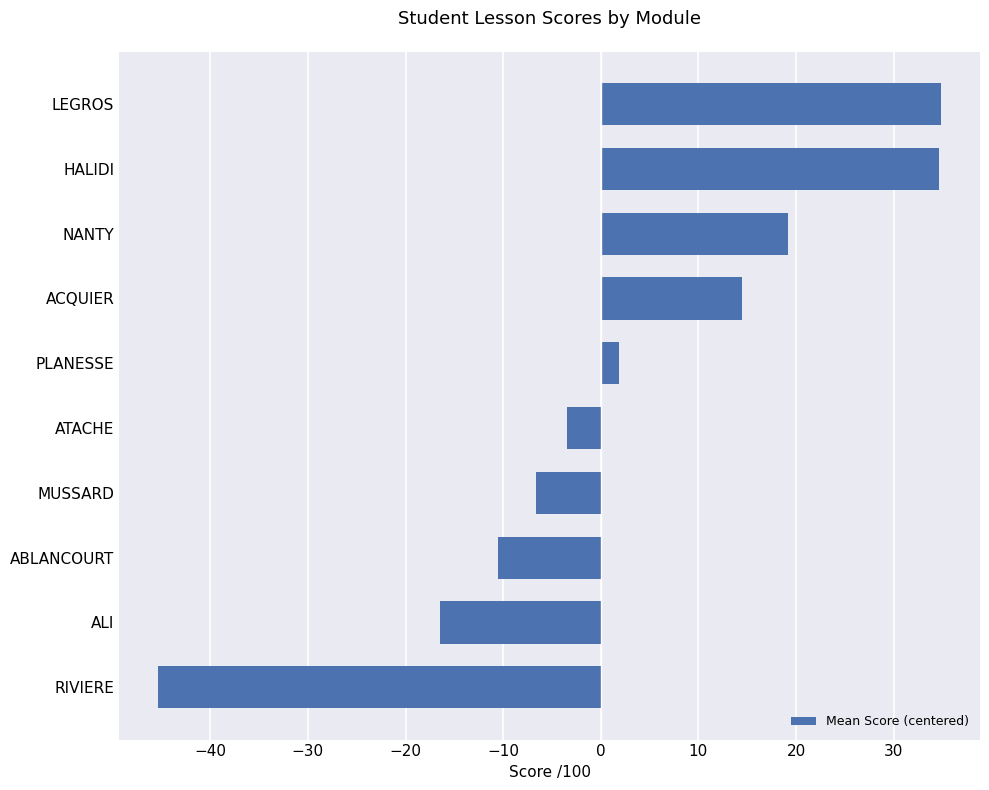

At which category does the chart reach its minimum across all series?

RIVIERE